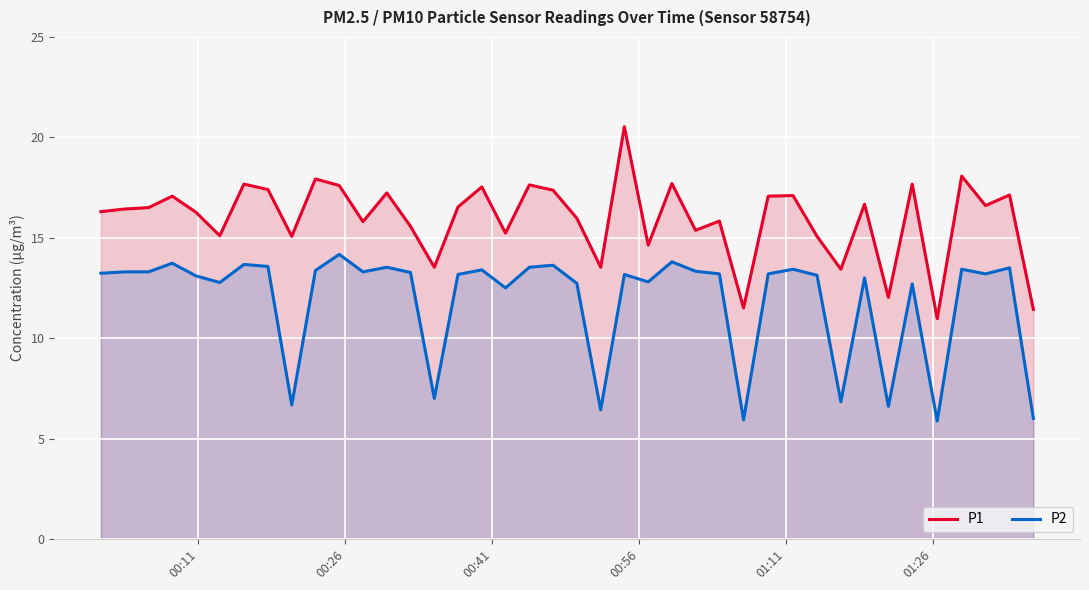

What is the maximum value shown in the chart?

20.5